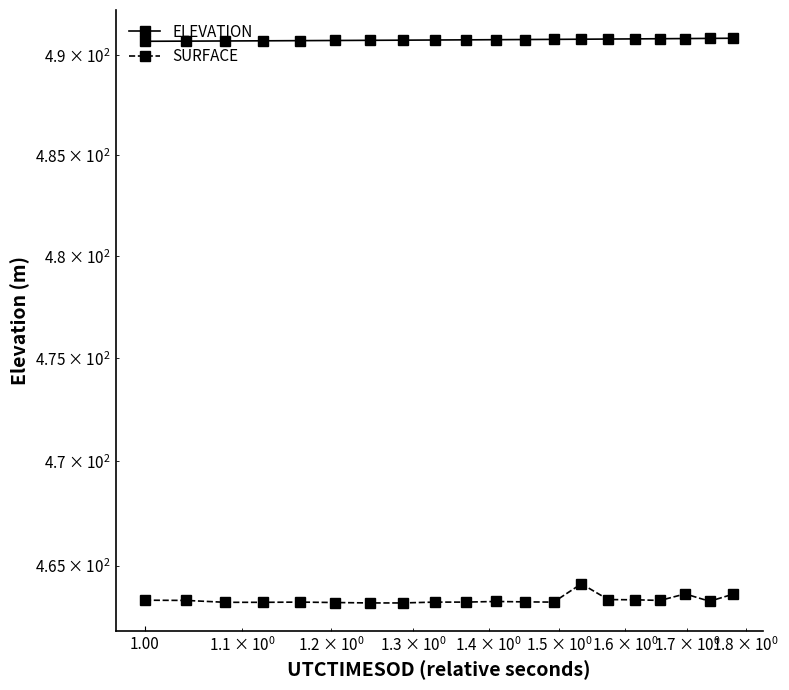

True or false: ELEVATION and SURFACE intersect in this chart.

False